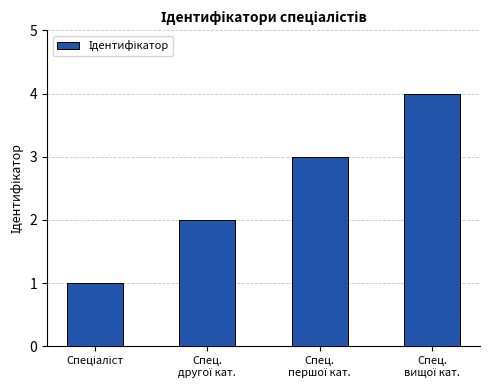

What is the difference between the maximum and minimum values?

3